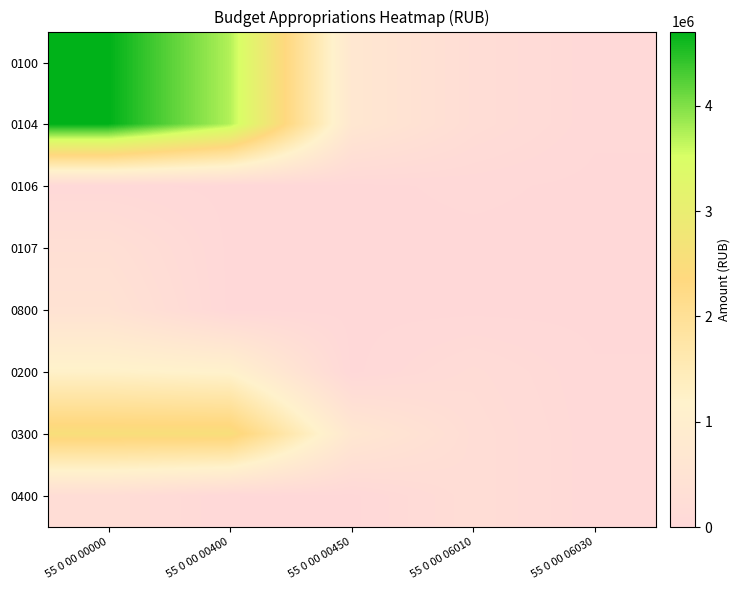

At which category is the sum across all series the highest?

55 0 00 00000